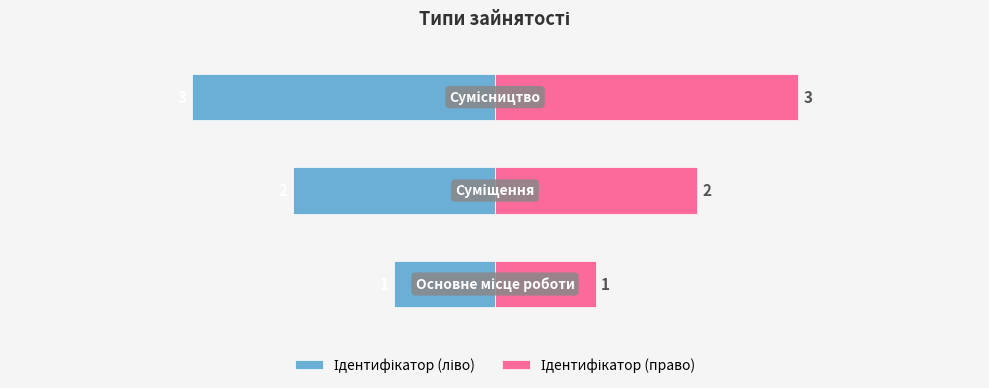

Reading right to left, what are all the values shown in this chart?

Ідентифікатор (ліво): -3	-2	-1
Ідентифікатор (право): 3	2	1